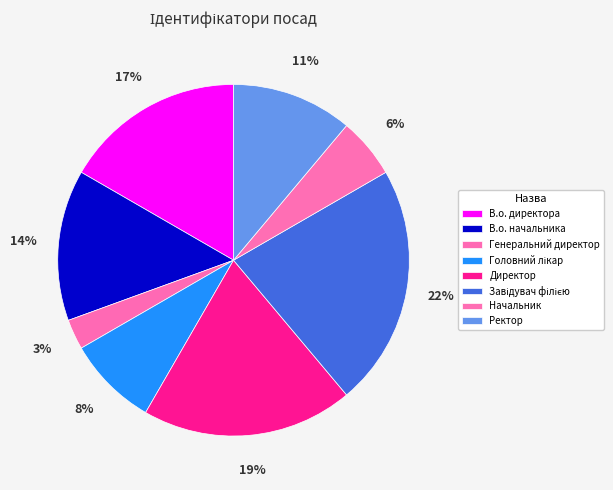

How many segments does this pie chart have?

8